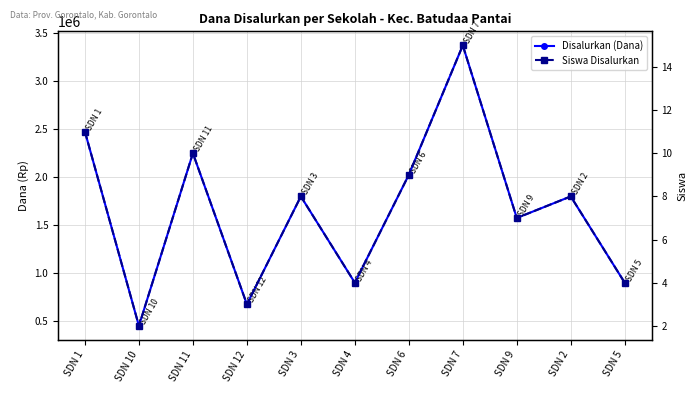

True or false: Disalurkan (Dana) and Siswa Disalurkan cross at least once.

False